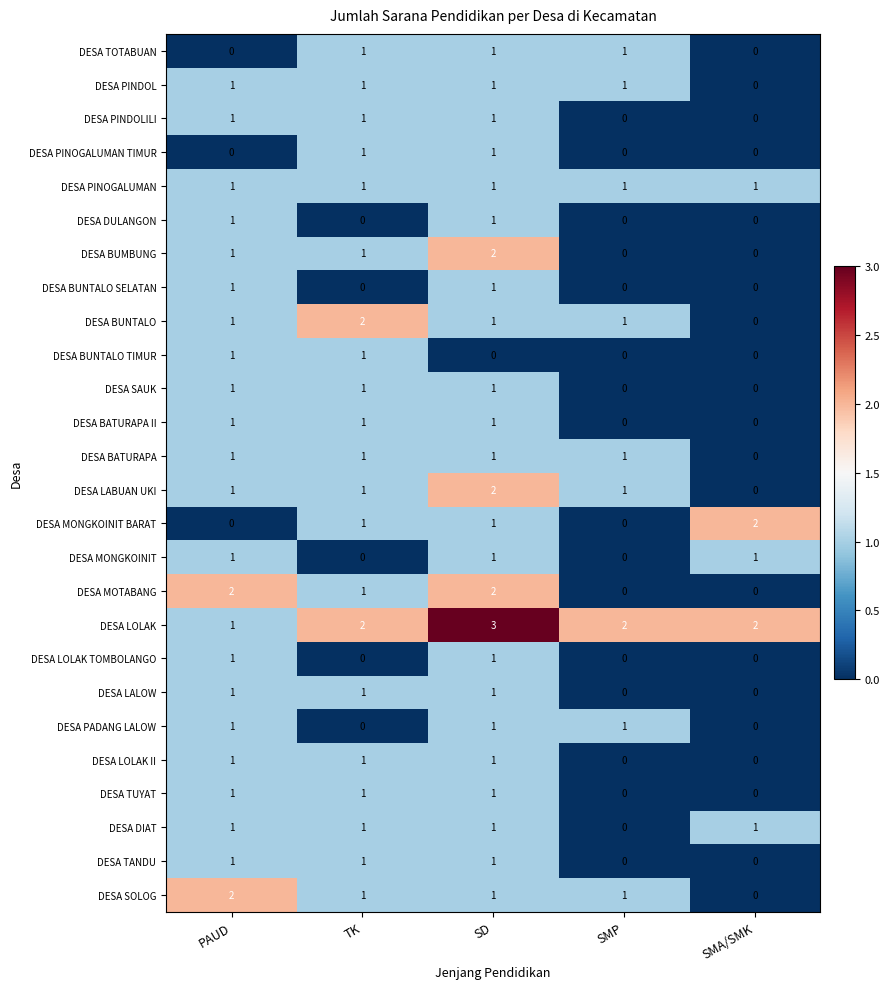

Is the value of DESA MONGKOINIT at PAUD greater than the value of DESA LOLAK TOMBOLANGO at SMP?

Yes